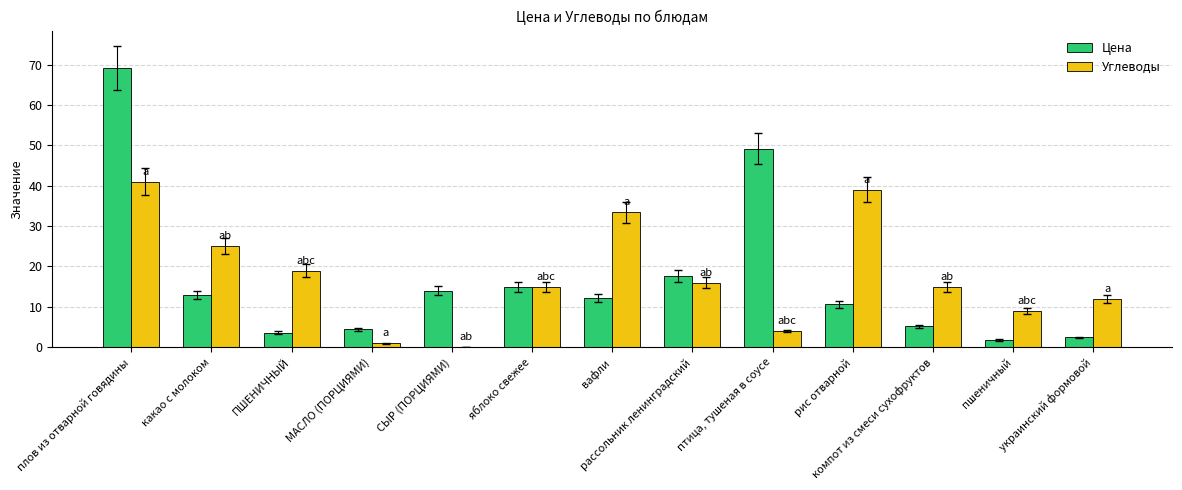

At which label is Цена closest to 35?

птица, тушеная в соусе